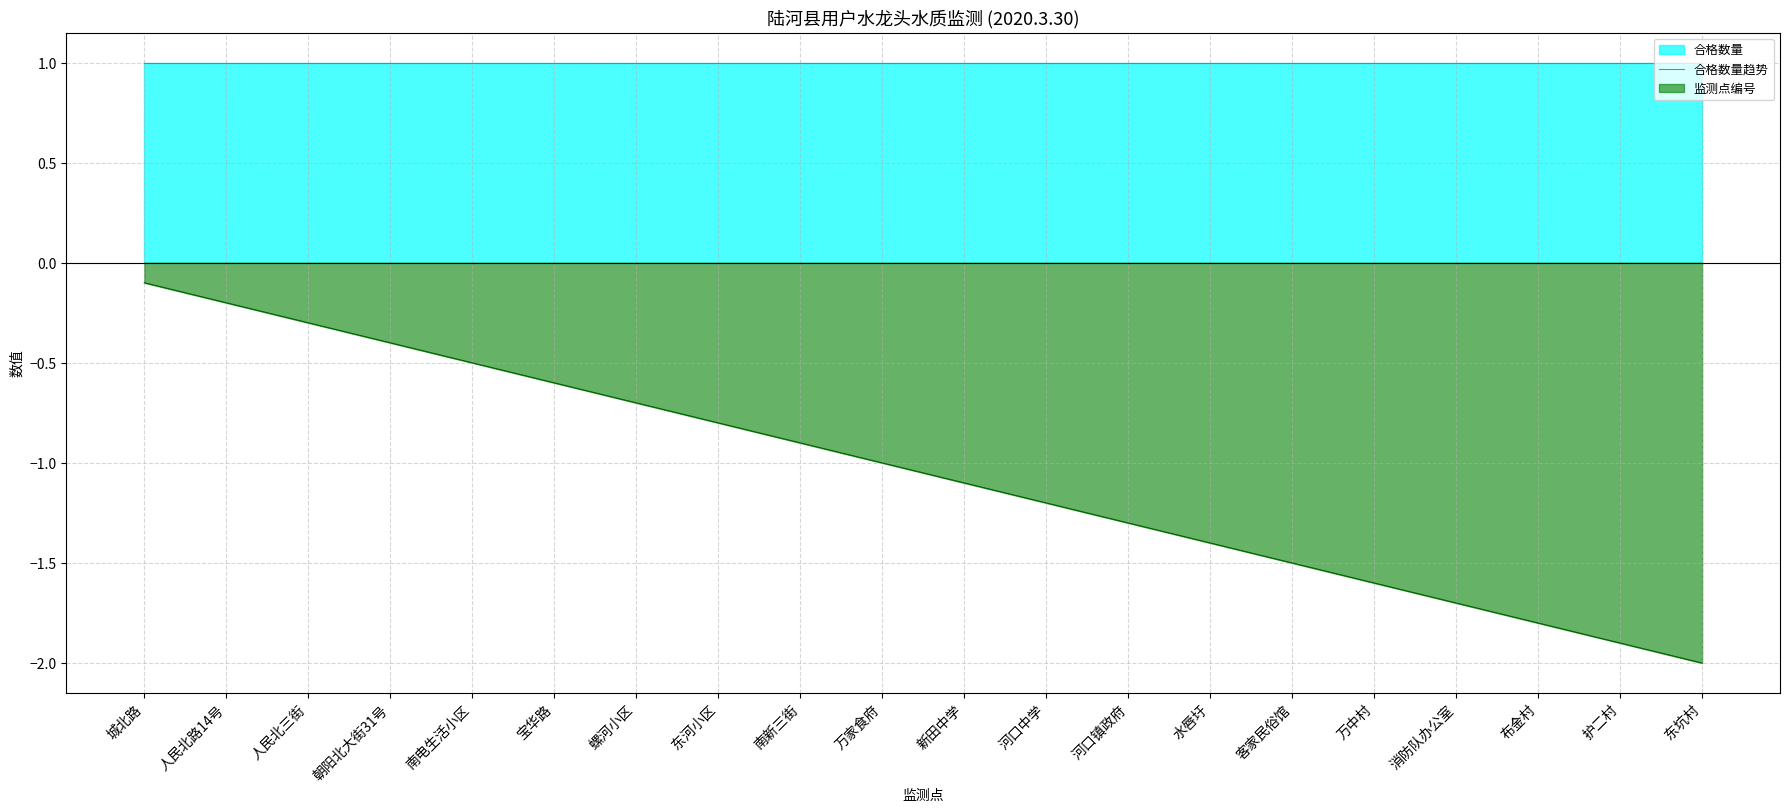

True or false: there are more than 2 points higher than both neighbors.

False